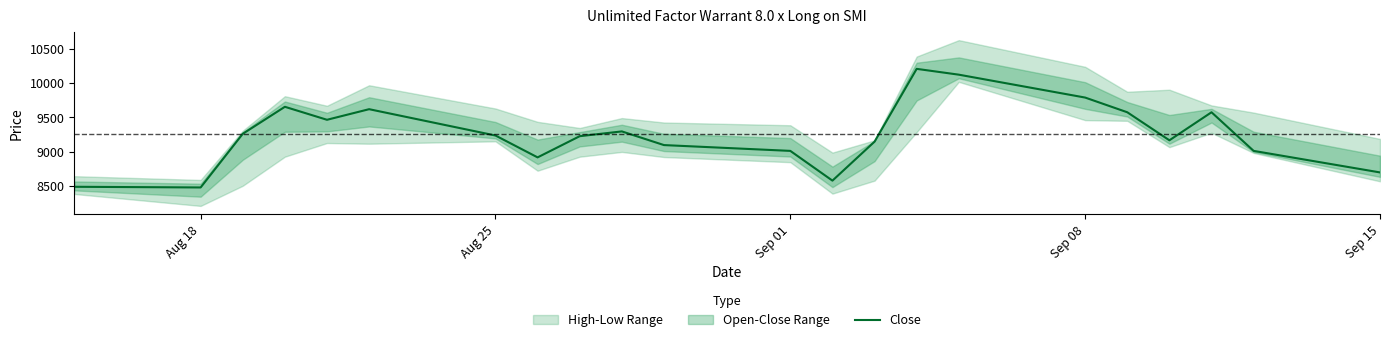

The value of Close at Sep 08 is 9790. True or false?

True